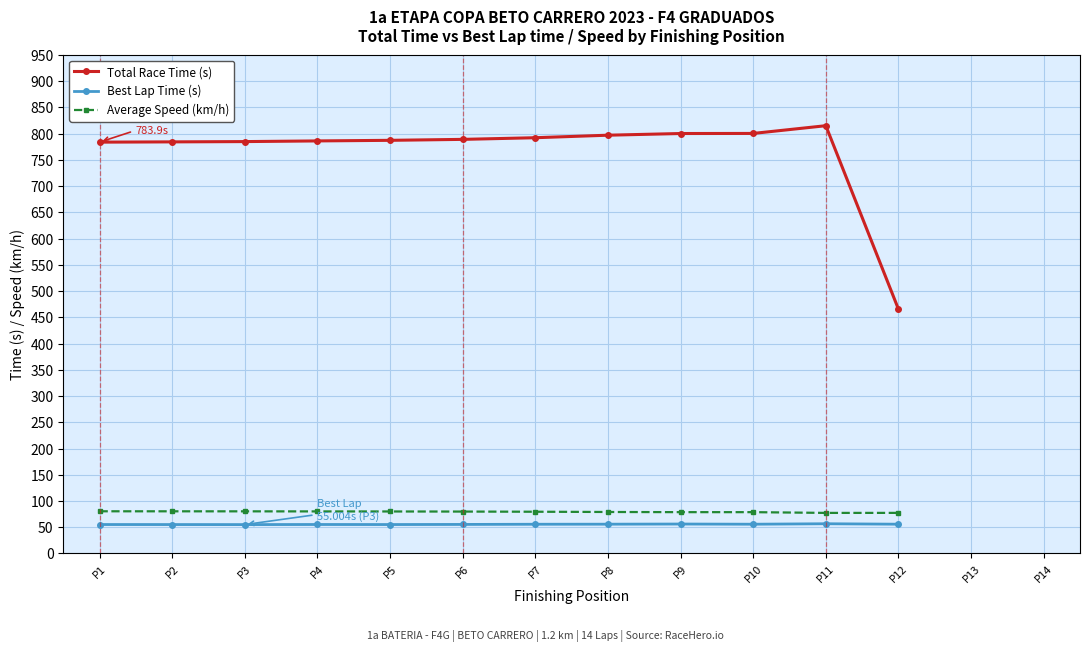

What is the difference between the highest and lowest values at P7?

736.7